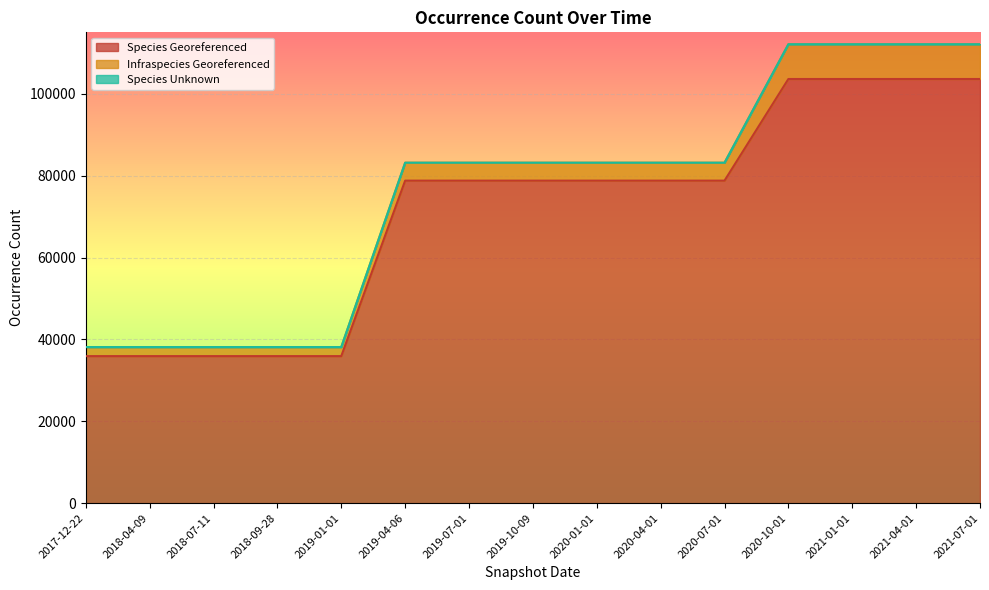

What is the minimum value for Species Georeferenced?

35915